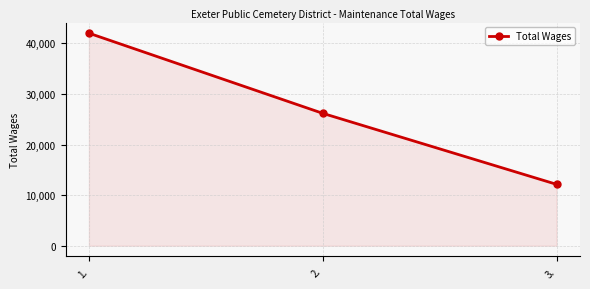

How many lines are shown in the chart?

1